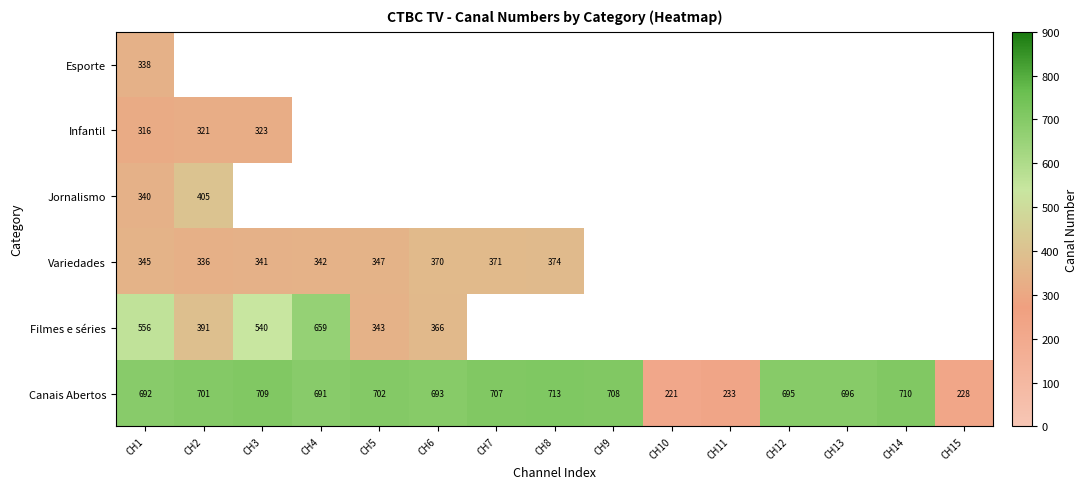

The Filmes e séries series shows 173 at CH6. True or false?

False